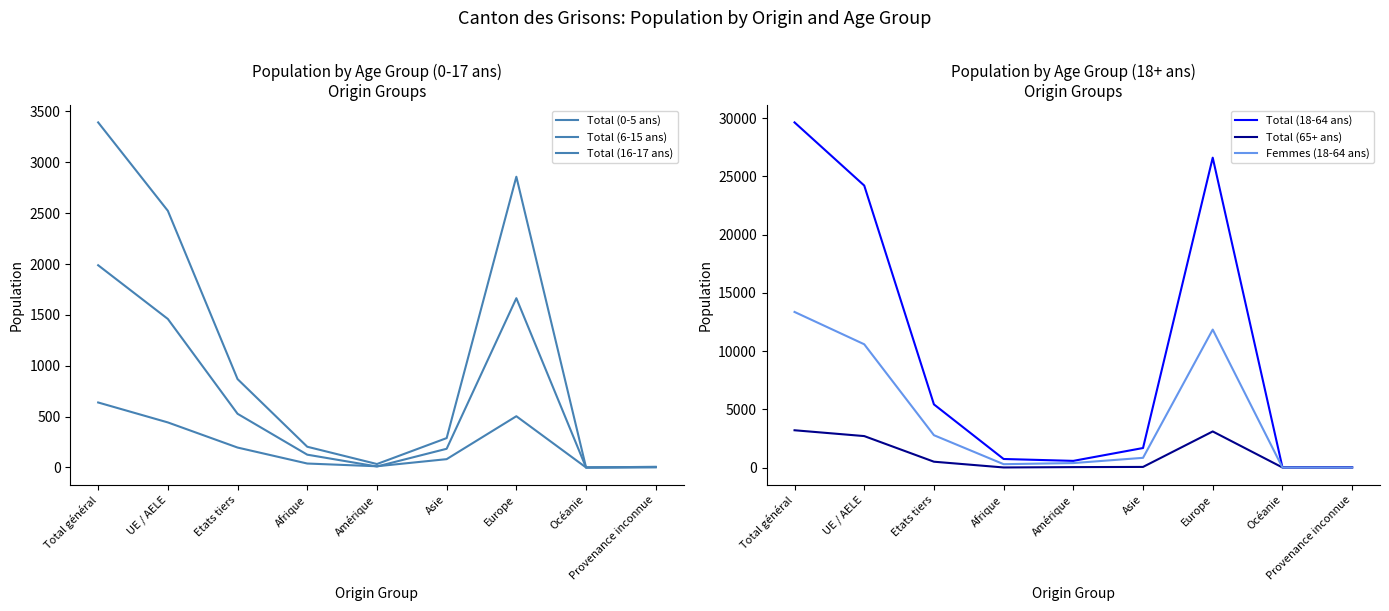

Rank the series by their maximum value, from lowest to highest.

Total (16-17 ans), Total (0-5 ans), Total (65+ ans), Total (6-15 ans), Femmes (18-64 ans), Total (18-64 ans)